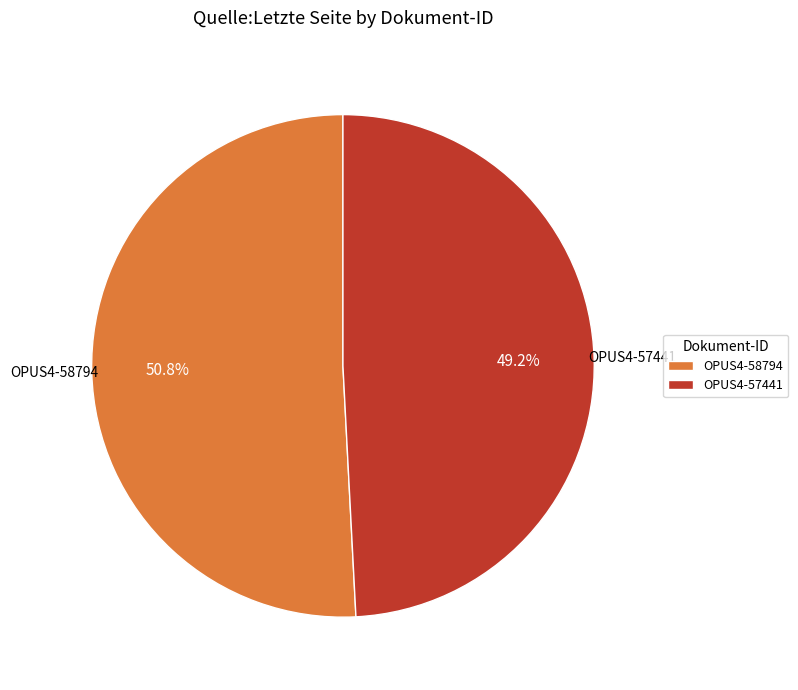

True or false: OPUS4-57441 accounts for 61% of the total.

False